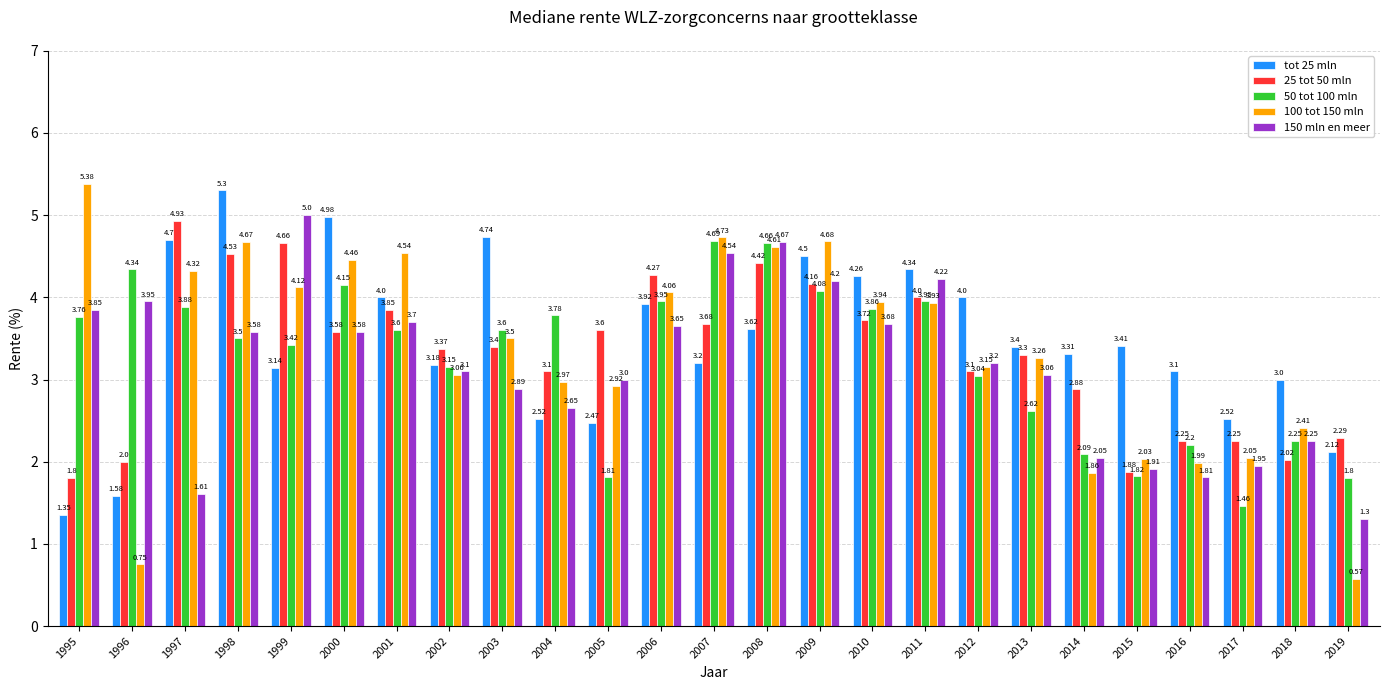

What is the total value across all series at 2004?

15.0